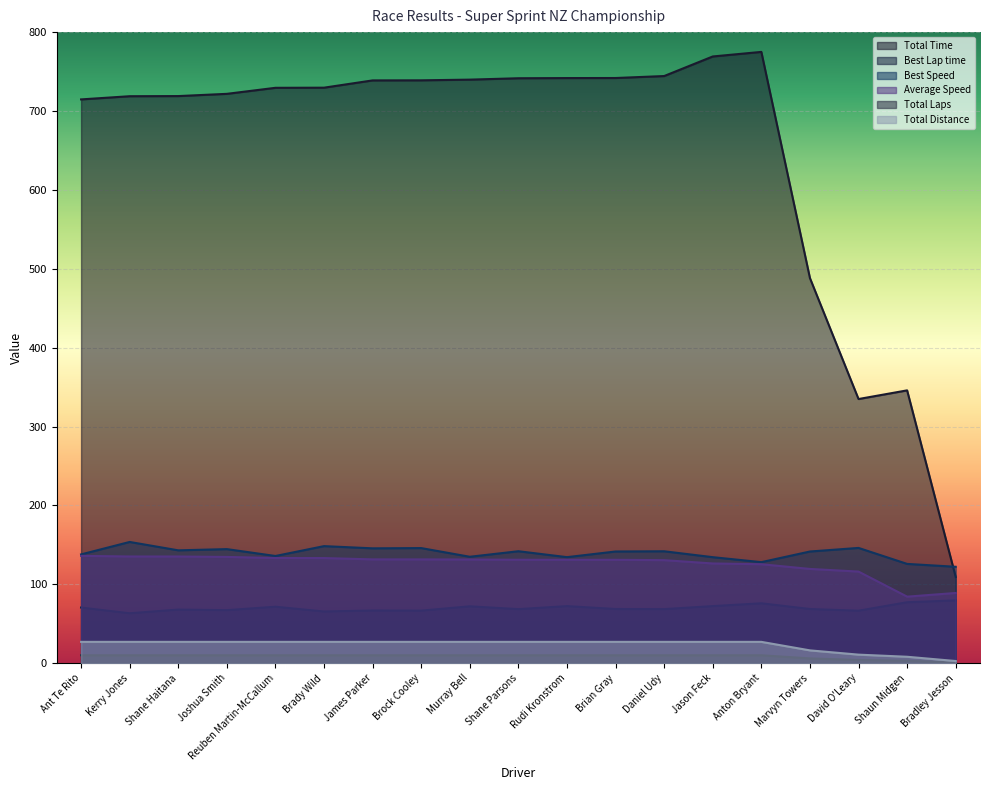

True or false: Total Time and Total Distance intersect in this chart.

False